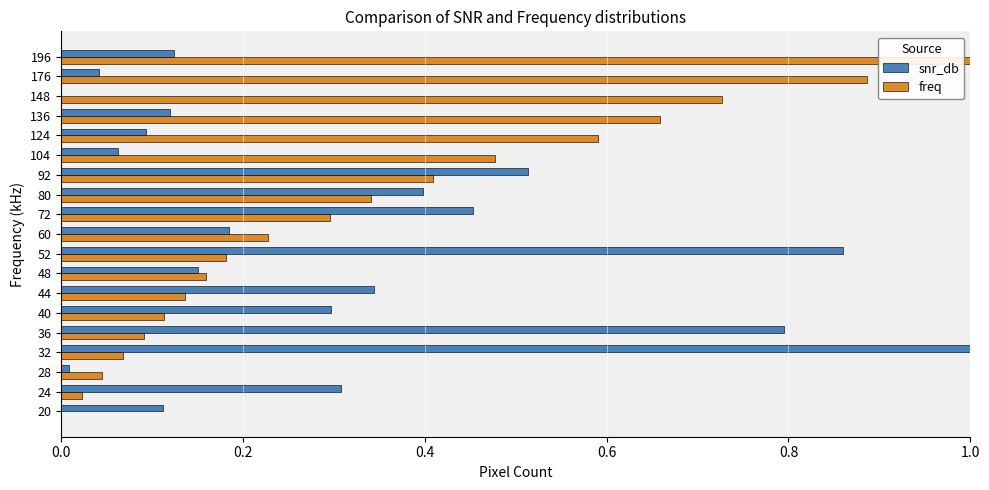

Which series changed the most between 52 and 60?

snr_db